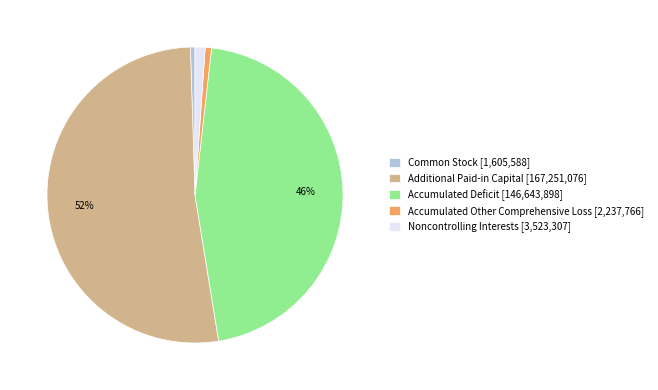

How many segments does this pie chart have?

5